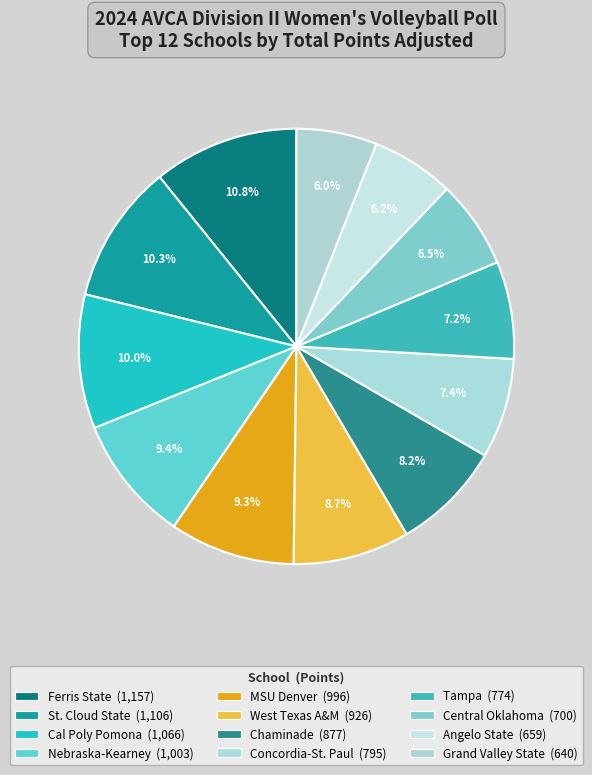

Is it true that St. Cloud State is 10% of the pie?

True